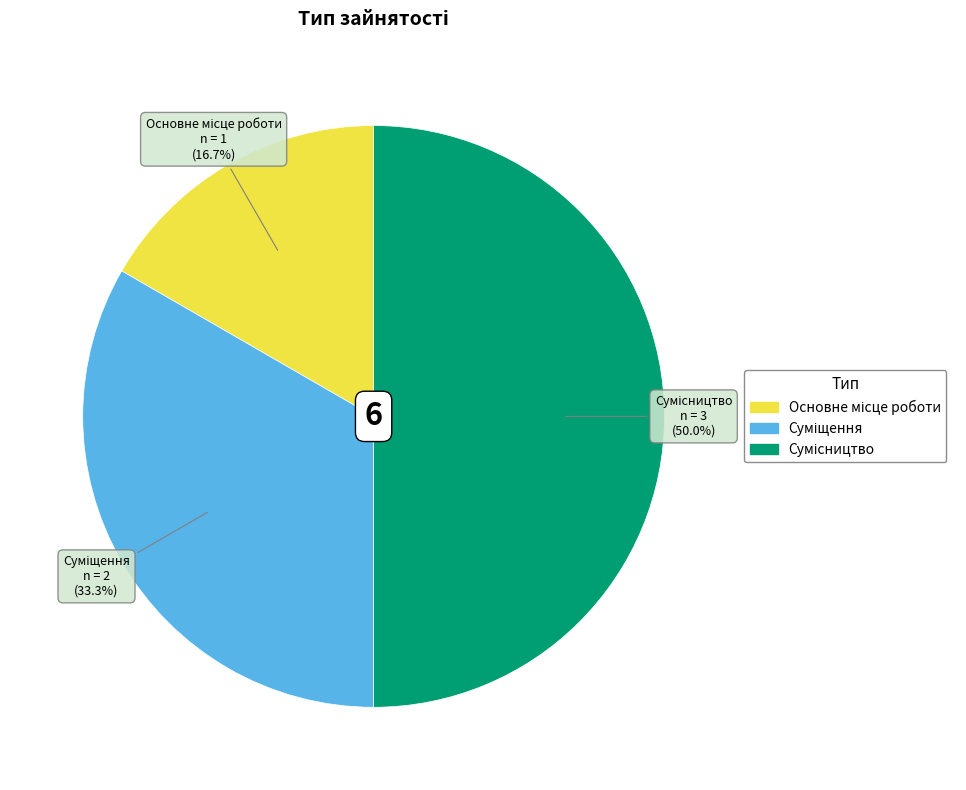

Between Основне місце роботи and Суміщення, which is larger?

Суміщення